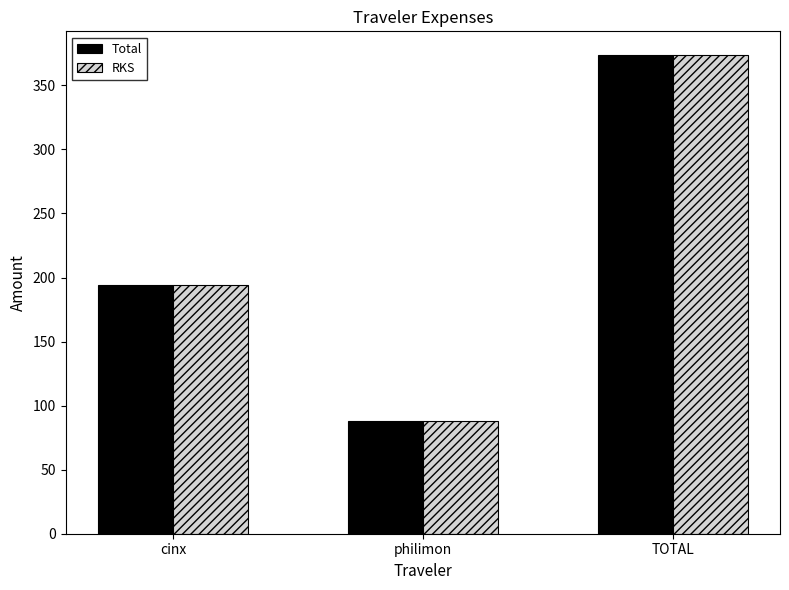

Is it true that Total equals 125.2 at cinx?

False